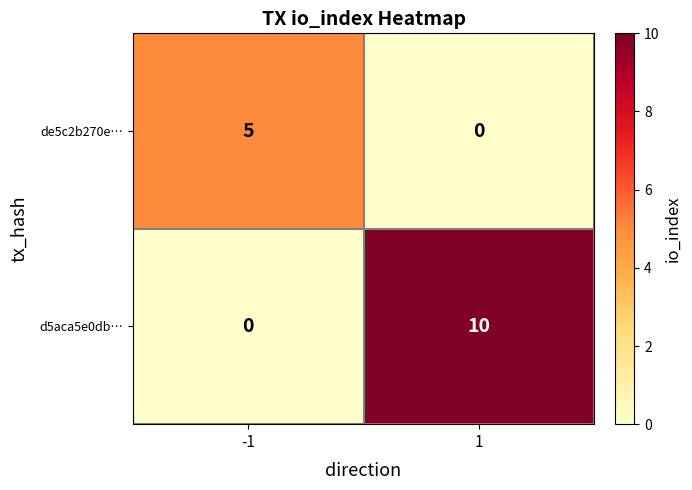

What is the sum of all de5c2b270e… values?

5